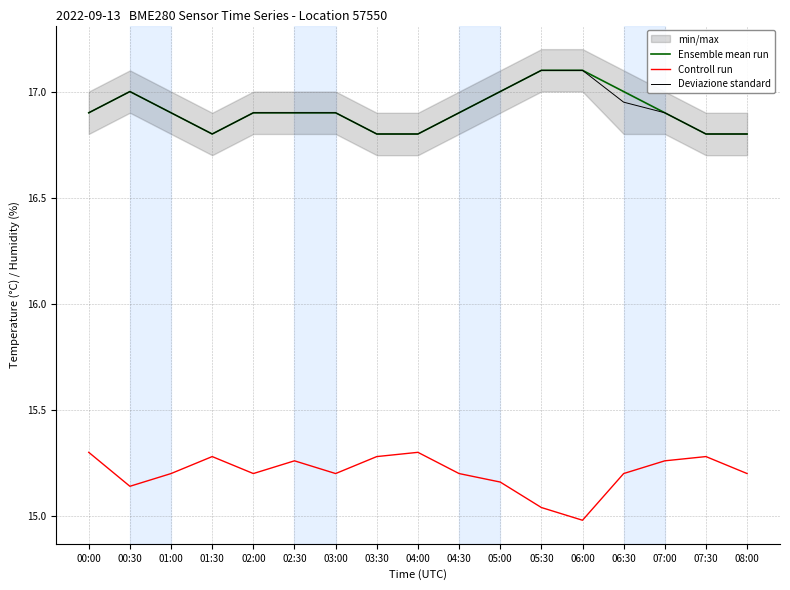

How many interior local peaks does the Deviazione standard series have?

1